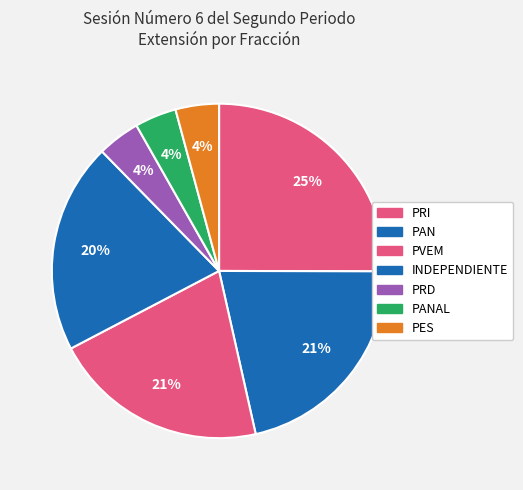

Count the number of slices in the pie.

7